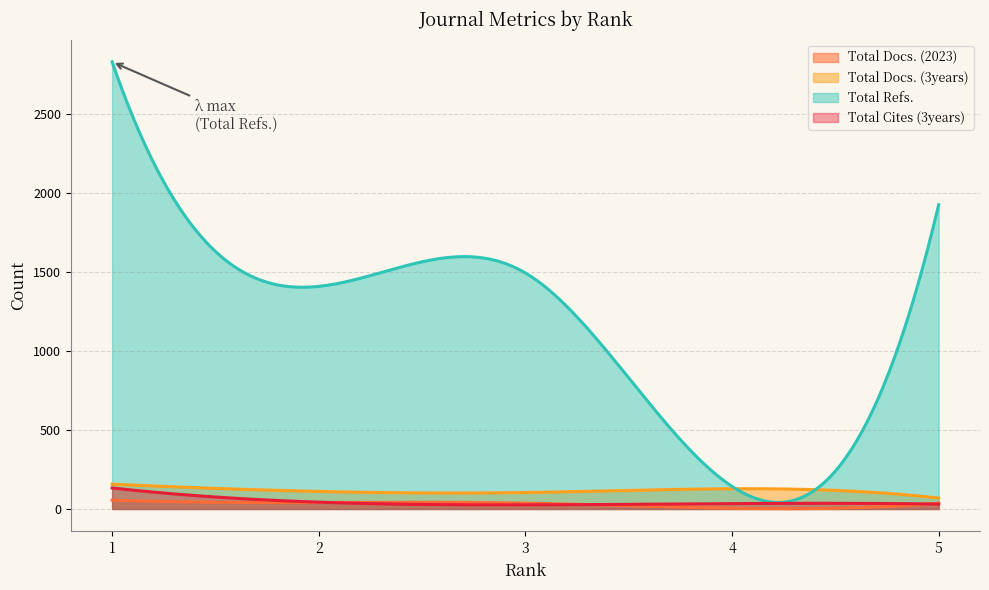

True or false: Total Docs. (3years) and Total Docs. (2023) intersect in this chart.

False